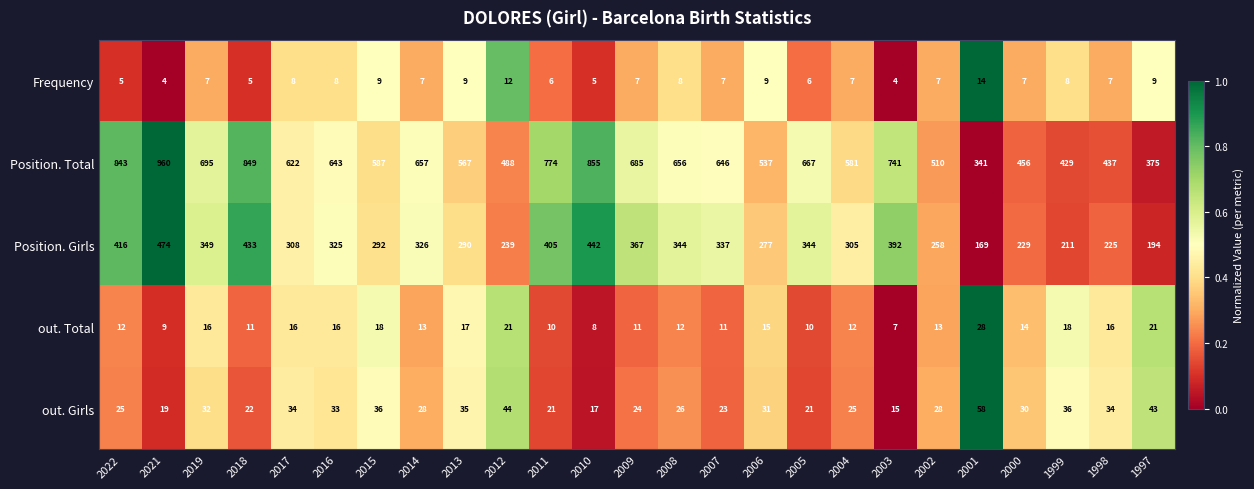

Which series changed the most between 2013 and 2004?

Position. Girls